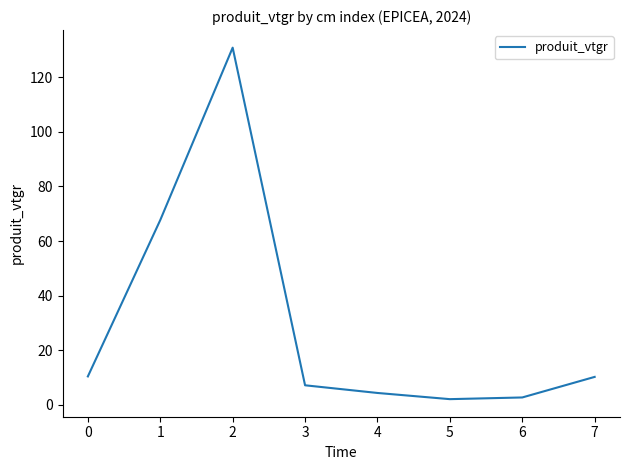

The chart shows a value of 10.4 at 0. True or false?

True